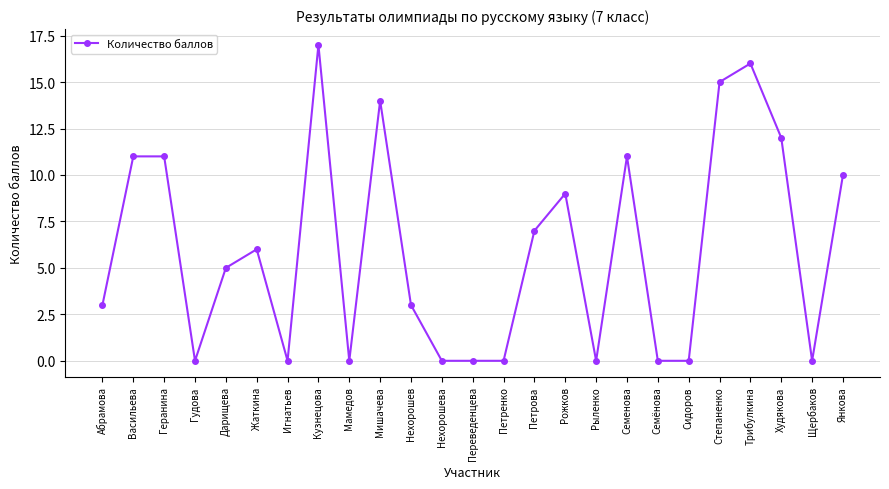

At which category does the data reach its first local valley?

Гудова